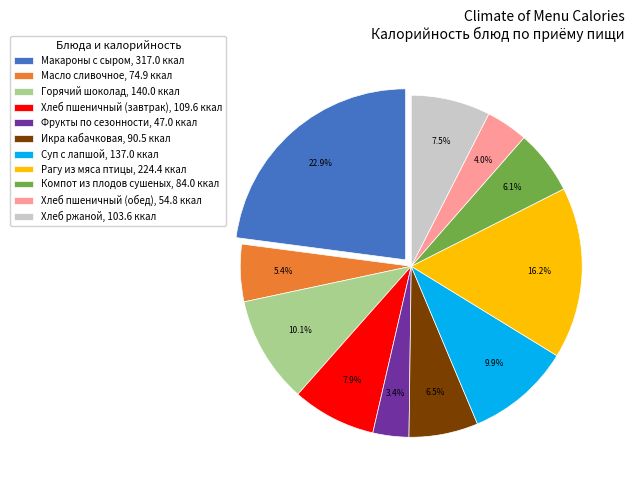

The Суп с лапшой slice represents 17% of the pie. True or false?

False